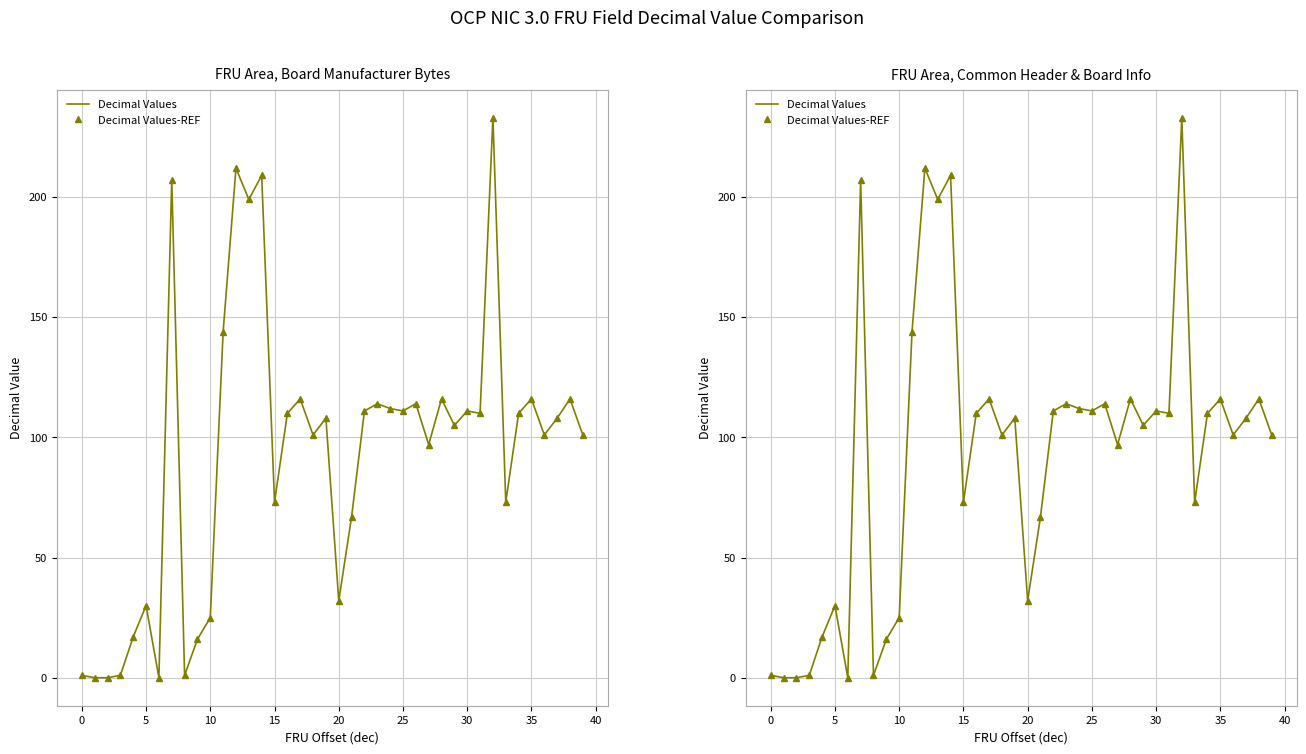

At how many categories does at least one series exceed 185?

5